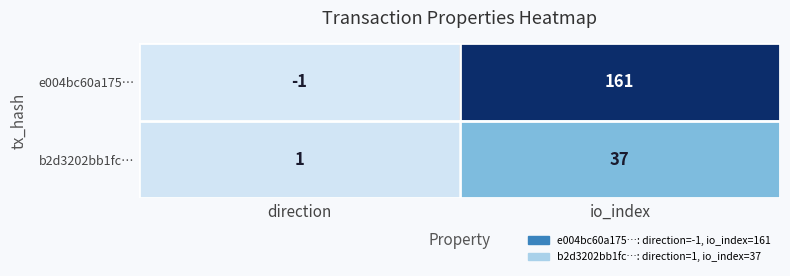

List the series in order of their overall mean, highest first.

e004bc60a175…, b2d3202bb1fc…